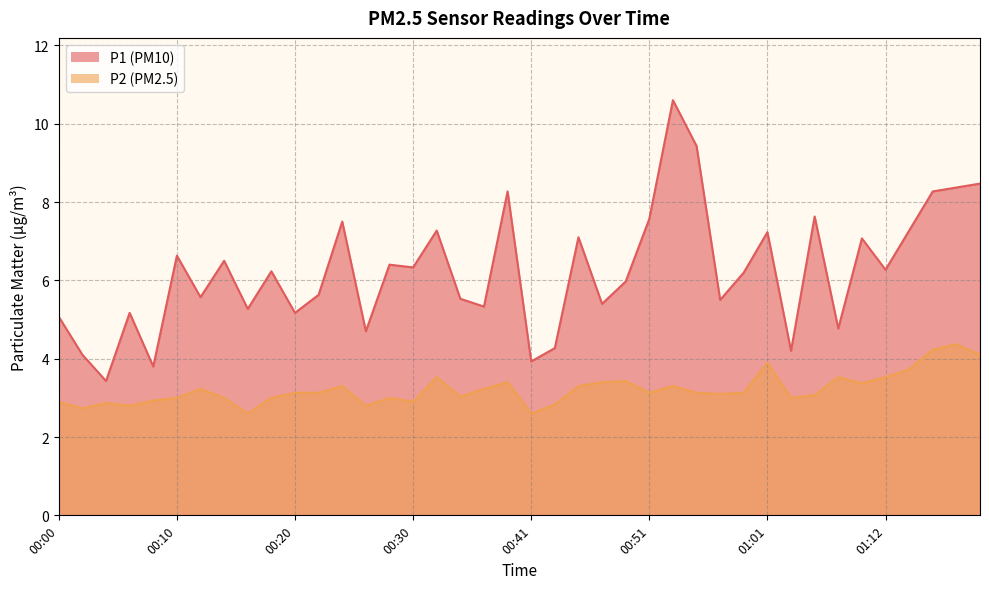

What is the highest value of the P2 series?

4.4